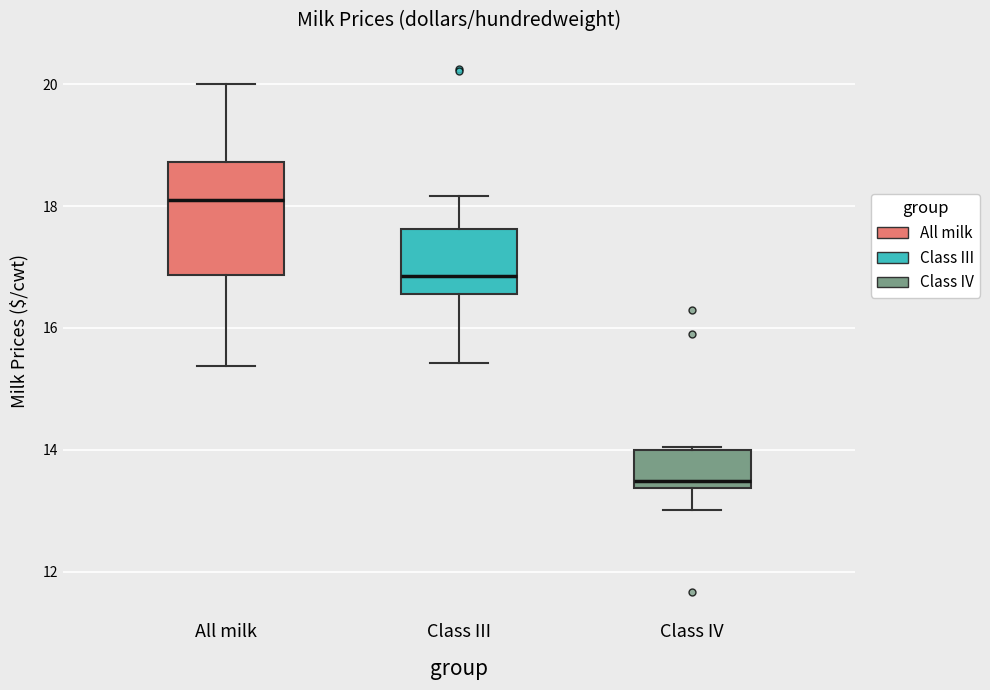

Reading left to right, transcribe this box plot: for each box, give where its median line is, the range the box spans, and where its two whiskers end, as read against the y-axis. The values are not printed on the chart, so give them approximately, as read against the axis.

All milk: median 18.2, box 16.8 to 18.8, whiskers 15.4 to 20.0
Class III: median 16.8, box 16.6 to 17.6, whiskers 15.4 to 18.2
Class IV: median 13.4 (just above the box's lower edge), box 13.4 to 14.0, whiskers 13.0 to 14.0